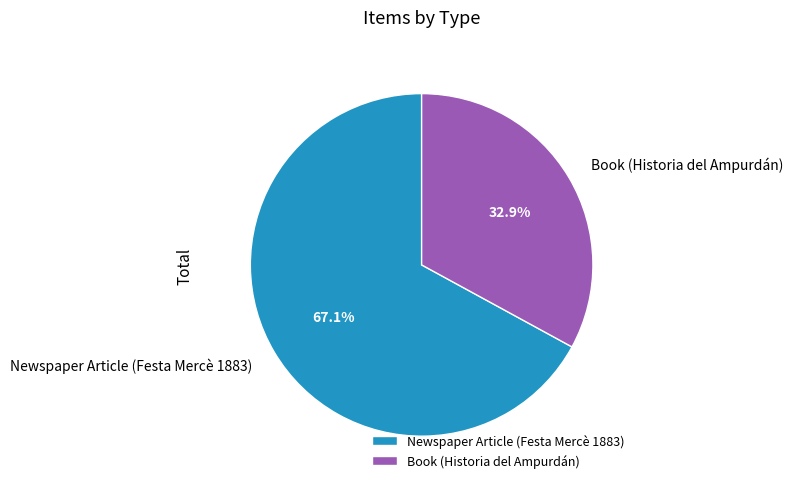

Does Newspaper Article (Festa Mercè 1883) account for over 50% of the chart?

Yes